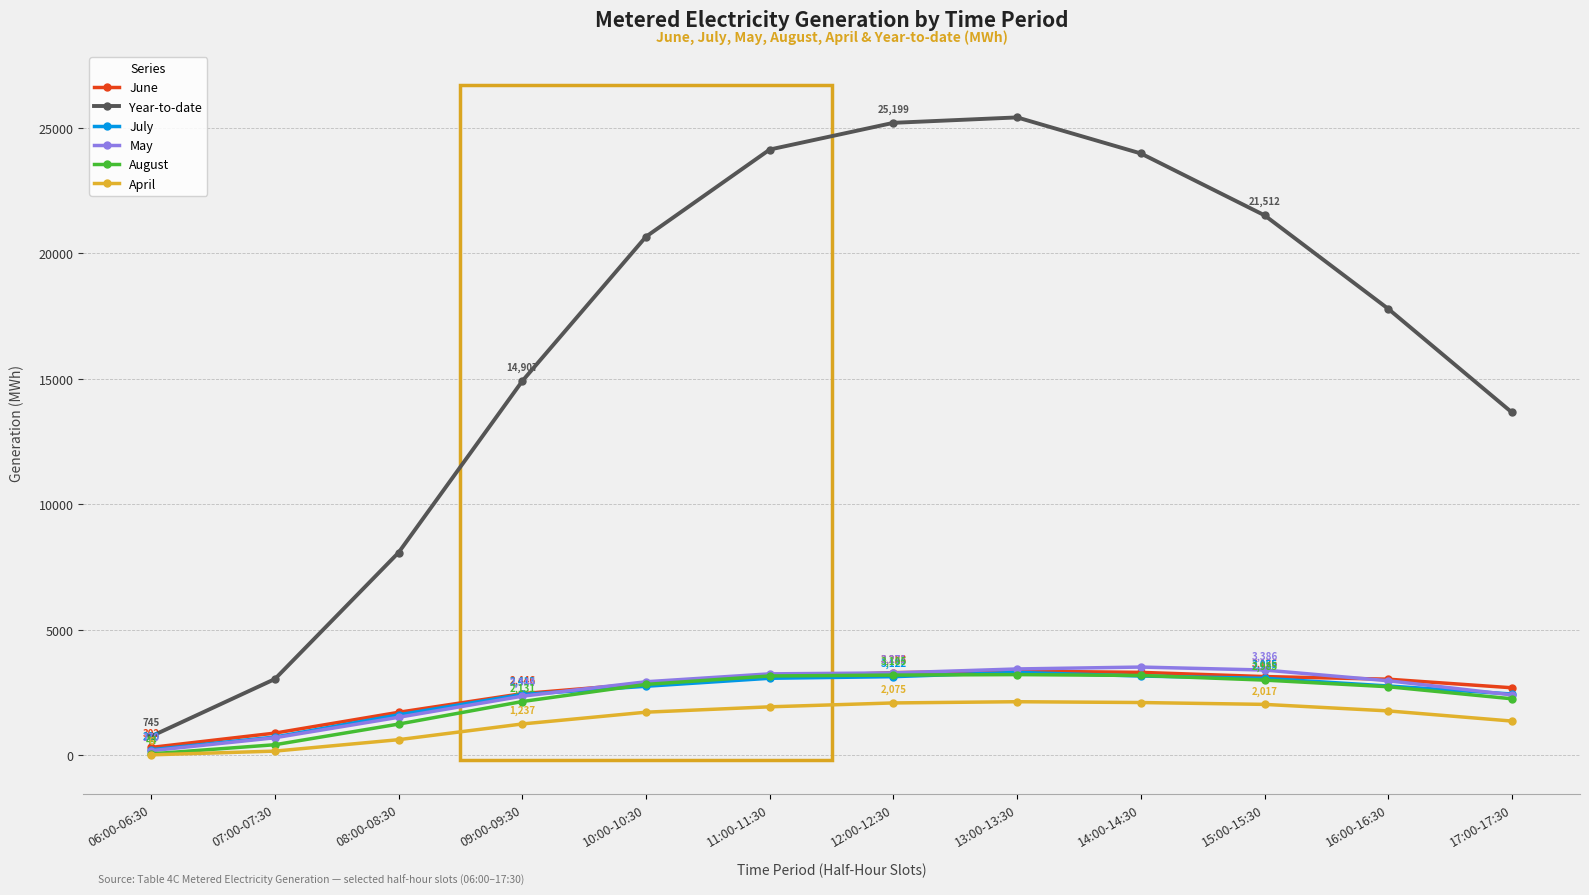

What is the label of the 6th point from the right?

12:00-12:30